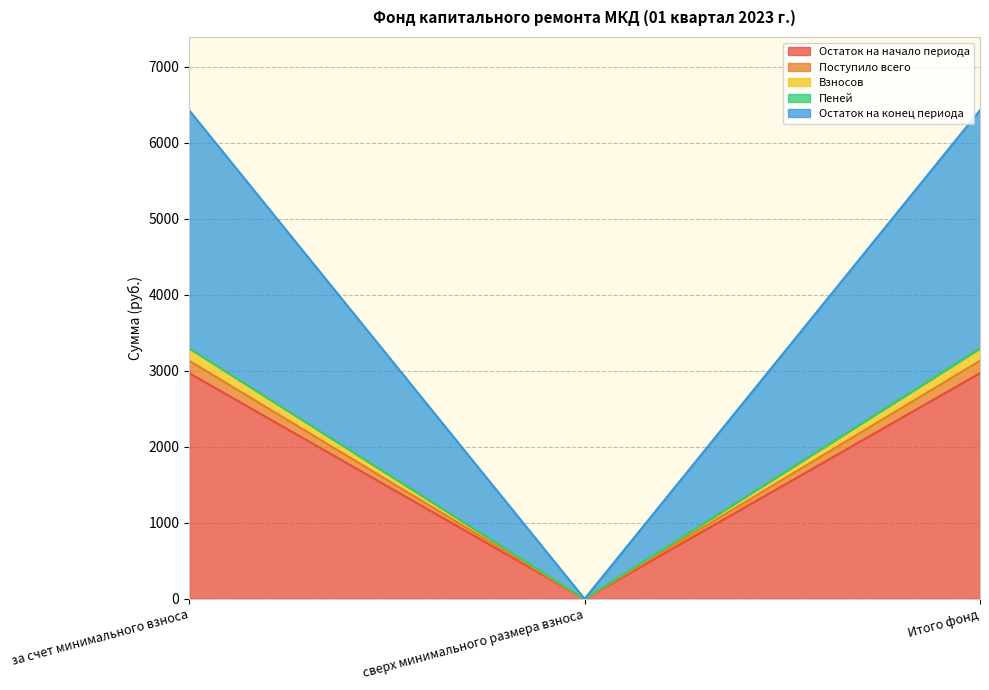

True or false: Остаток на начало периода has a value of 2970.5 at Итого фонд.

True